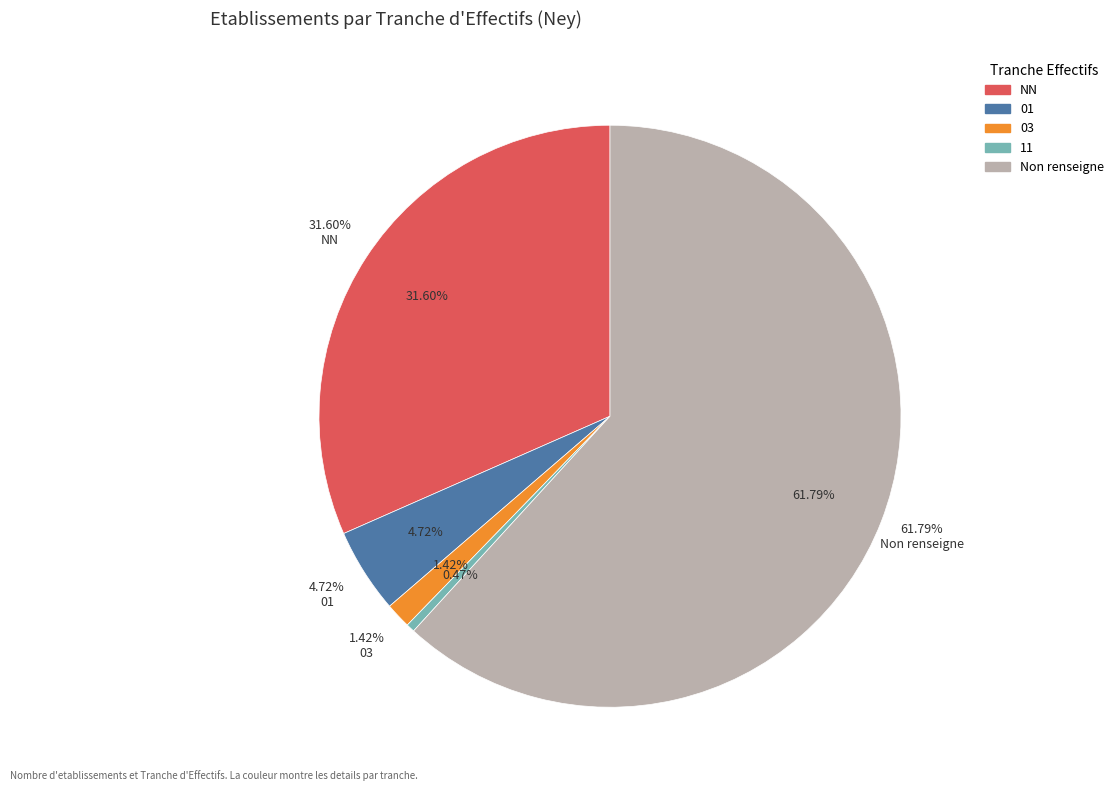

To the nearest percent, what portion does 03 represent?

1%